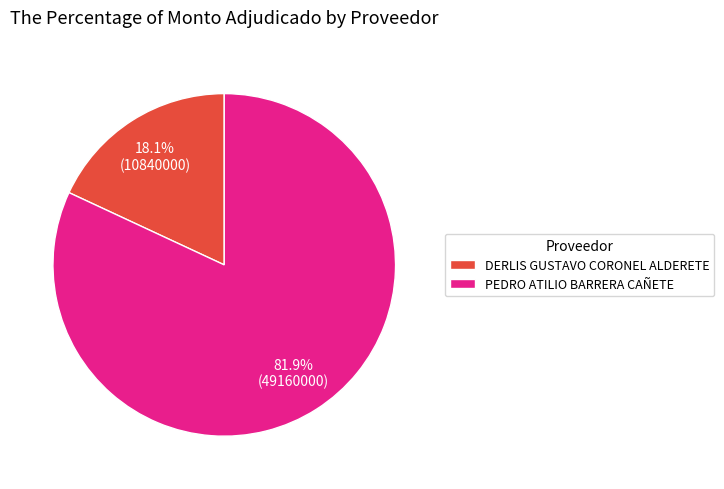

Is it true that PEDRO ATILIO BARRERA CAÑETE is 82% of the pie?

True